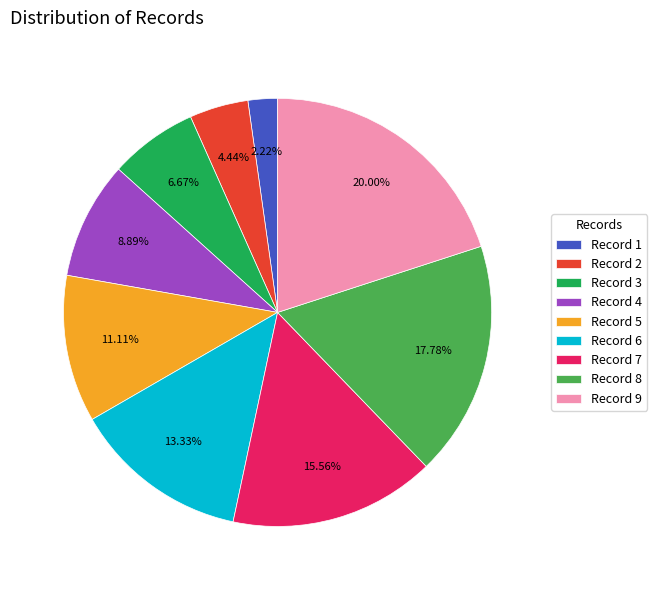

Which slice is the smallest?

Record 1